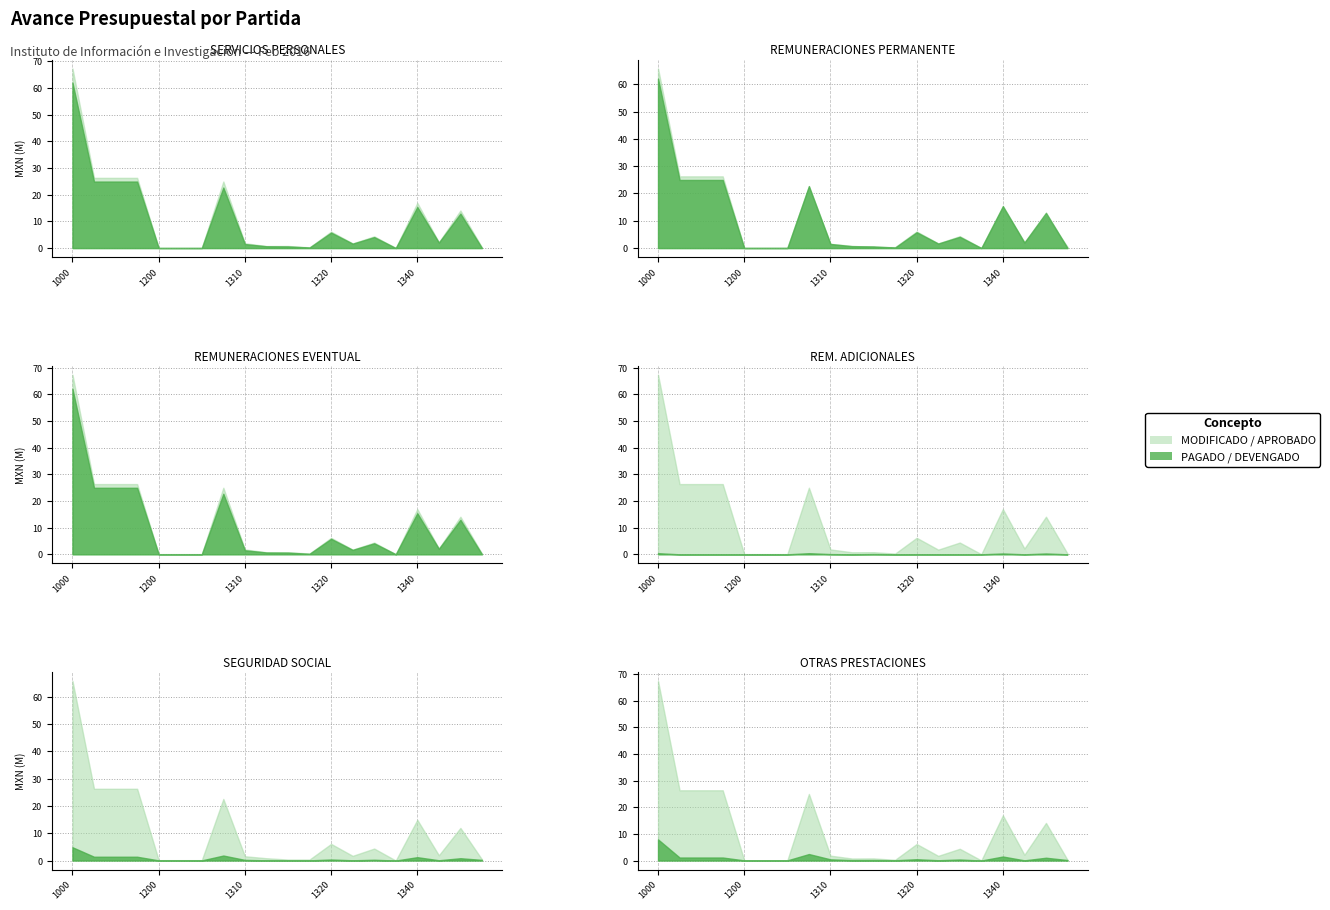

How many lines are shown in the chart?

6